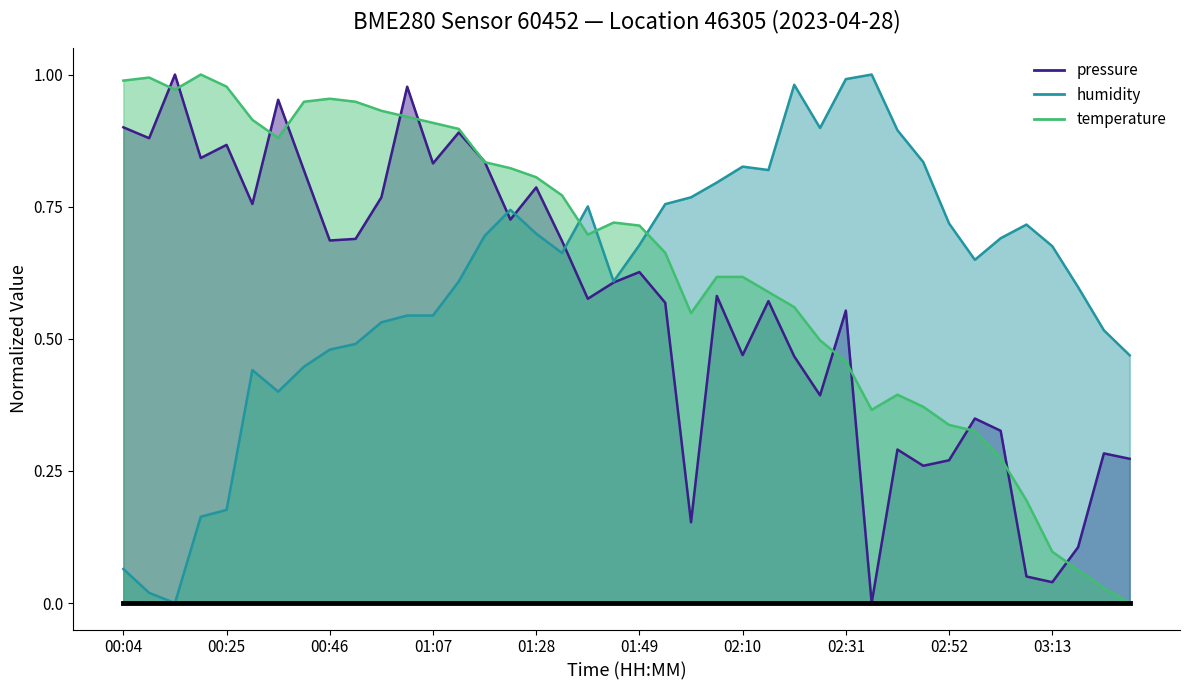

What are all the series names shown in the legend?

pressure, humidity, temperature